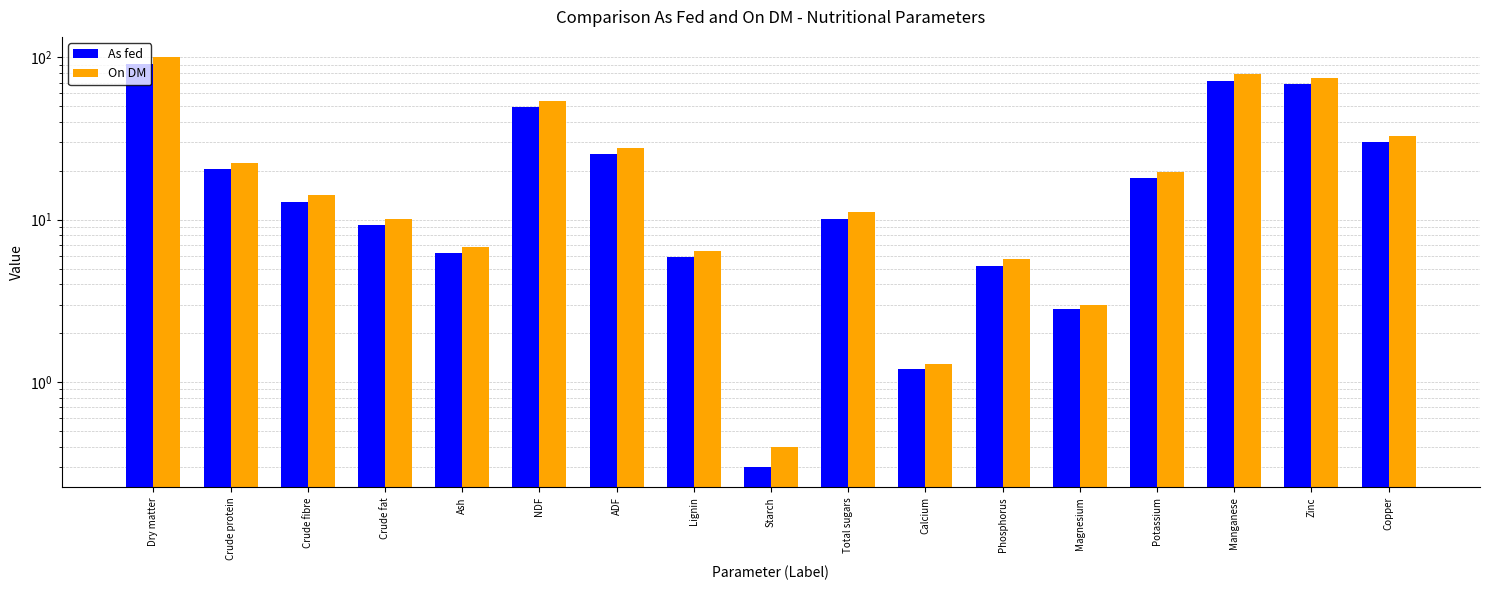

What is the label of the 5th bar from the right?

Magnesium